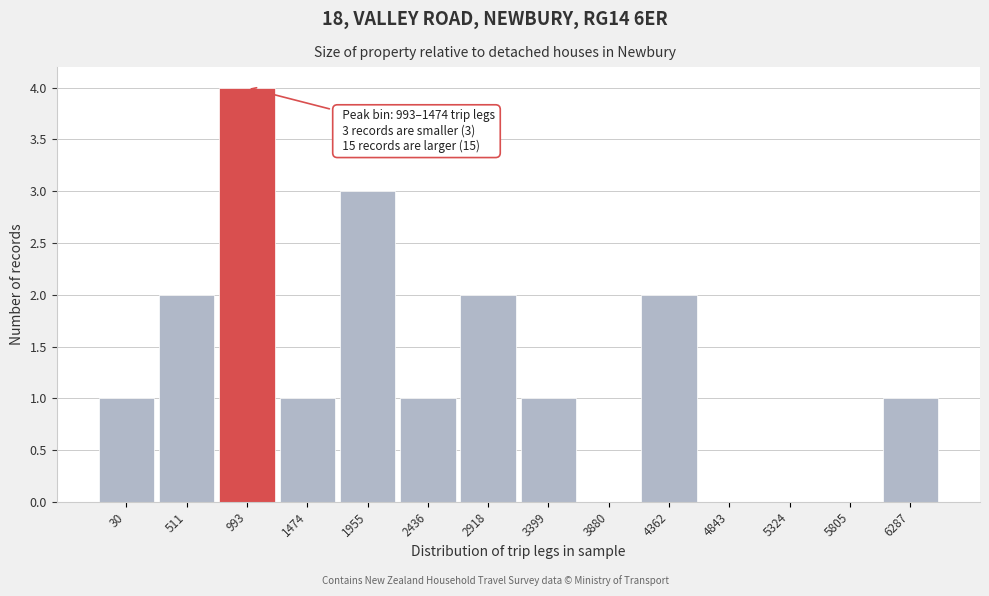

Reading left to right, transcribe all the data shown in this chart.

30=1	511=2	993=4	1474=1	1955=3	2436=1	2918=2	3399=1	3880=0	4362=2	4843=0	5324=0	5805=0	6287=1